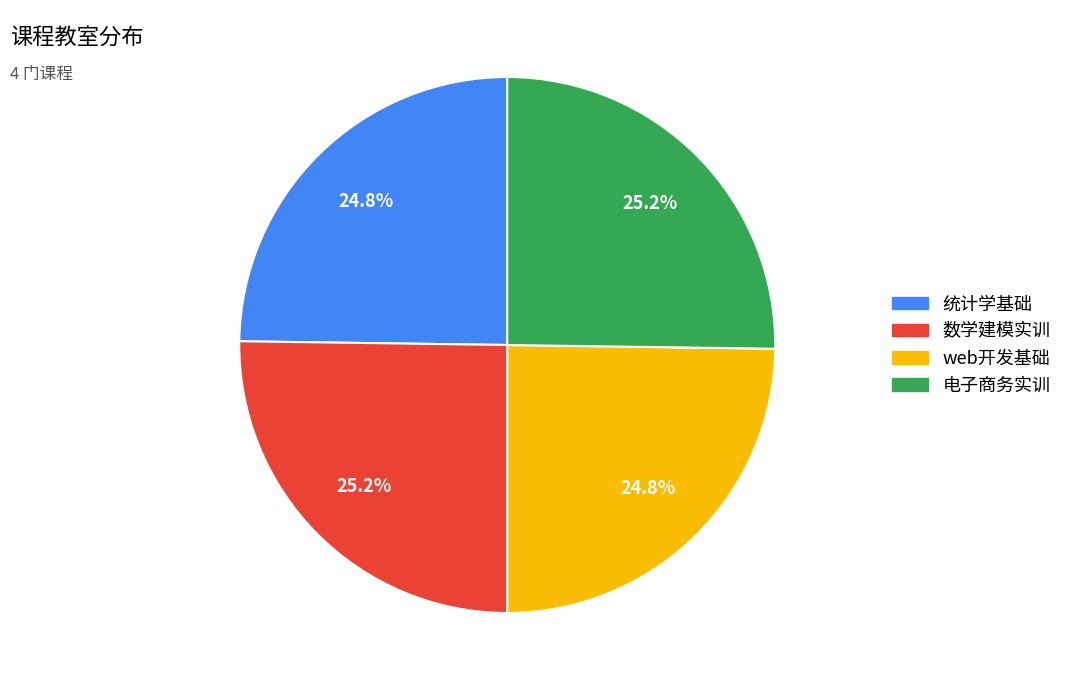

Is there any slice that represents more than half of the pie?

No